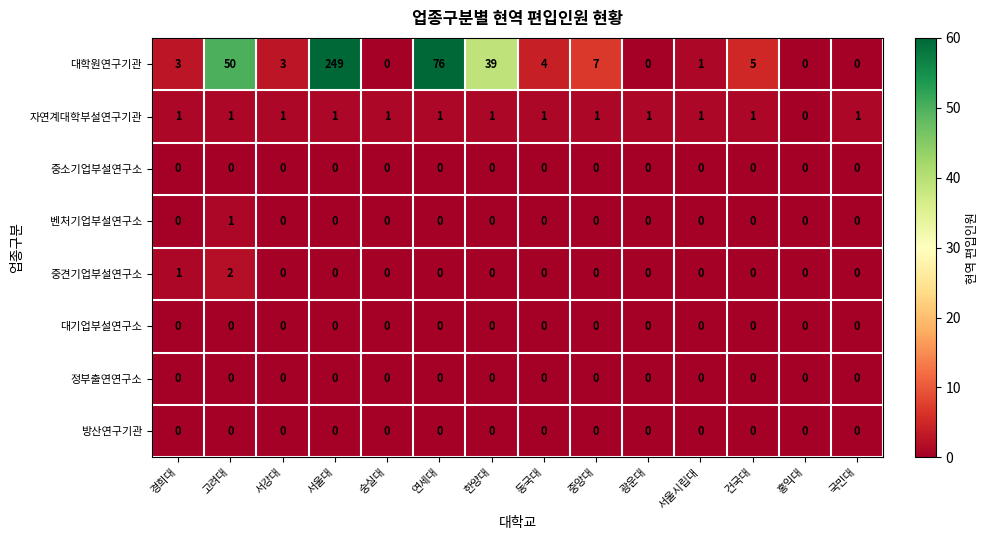

The value of 벤처기업부설연구소 at 홍익대 is 0. True or false?

True